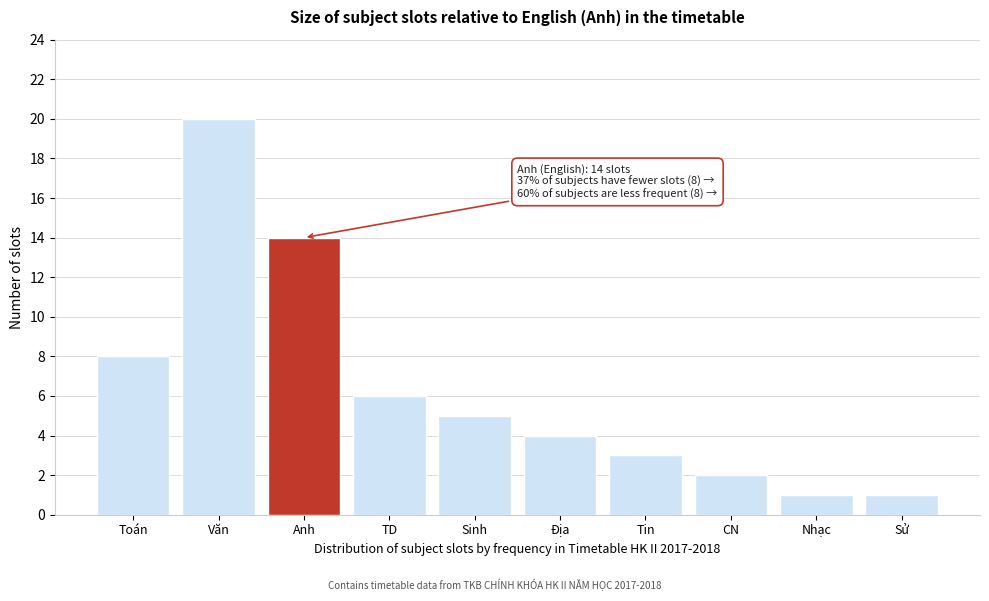

Reading right to left, list all the values displayed in this chart.

Sử=1	Nhạc=1	CN=2	Tin=3	Địa=4	Sinh=5	TD=6	Anh=14	Văn=20	Toán=8